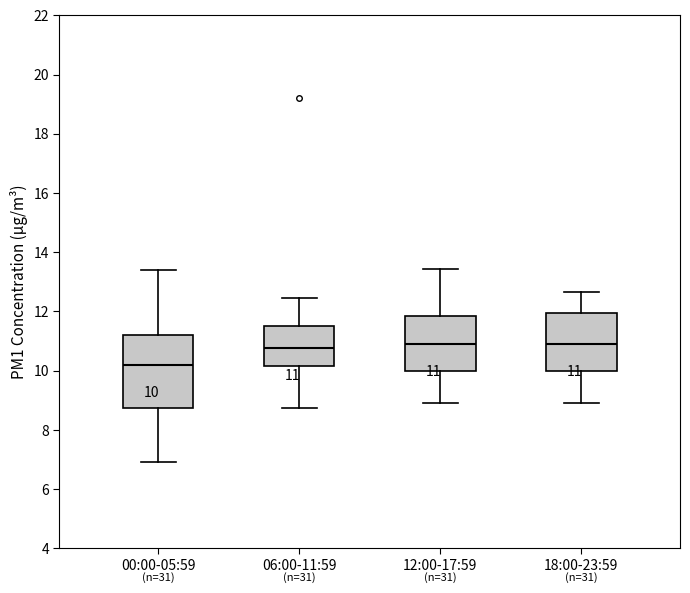

Which box is the tallest, from its lower edge to its upper edge?

00:00-05:59